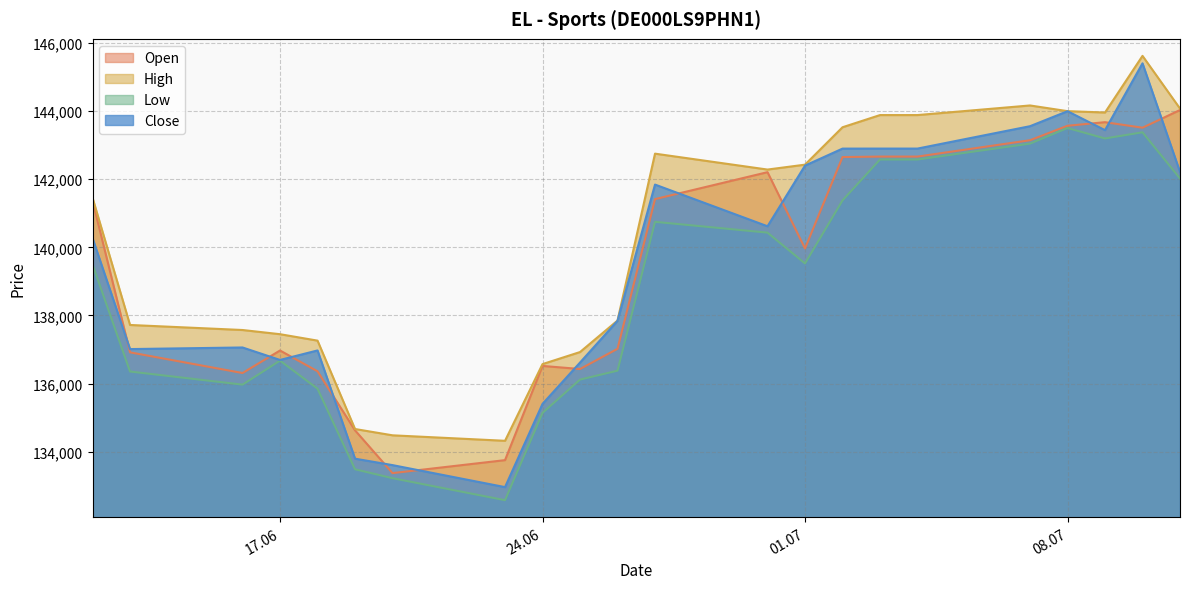

What is the total value across all series at 17.06?

547789